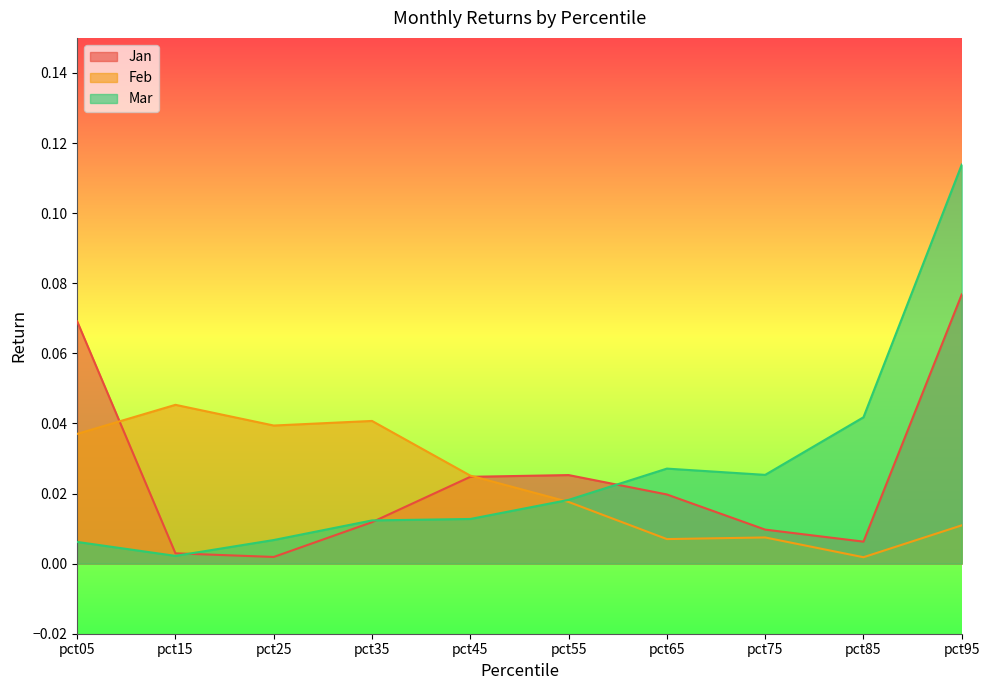

Does the chart display data point markers on the line(s)?

No